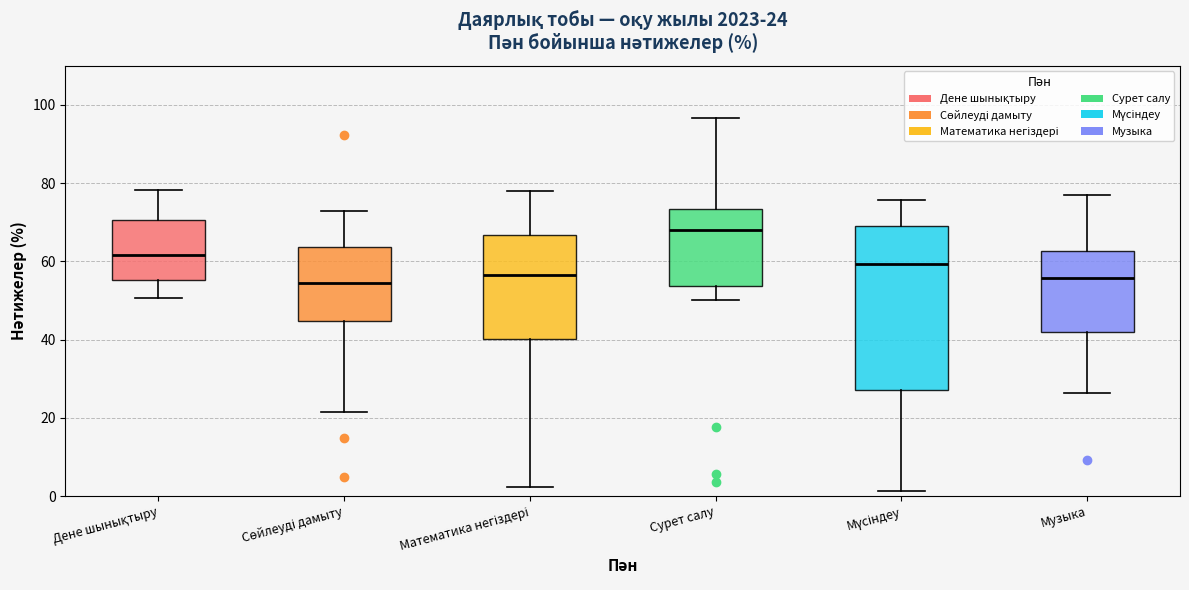

Comparing the boxes themselves (not the whiskers), which one is the tallest?

Мүсіндеу